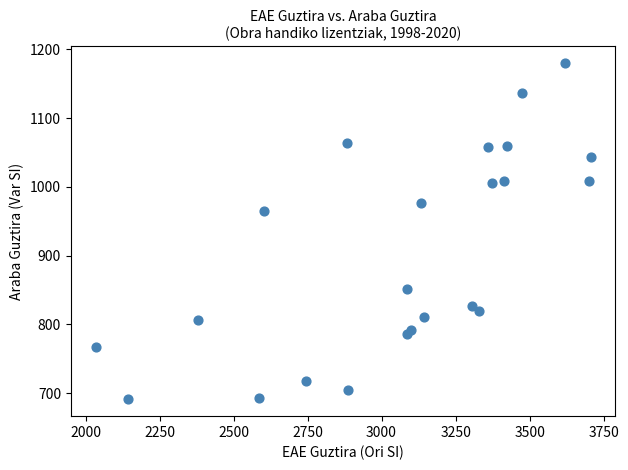

What Y value in the scatter plot is closest to 935?

965